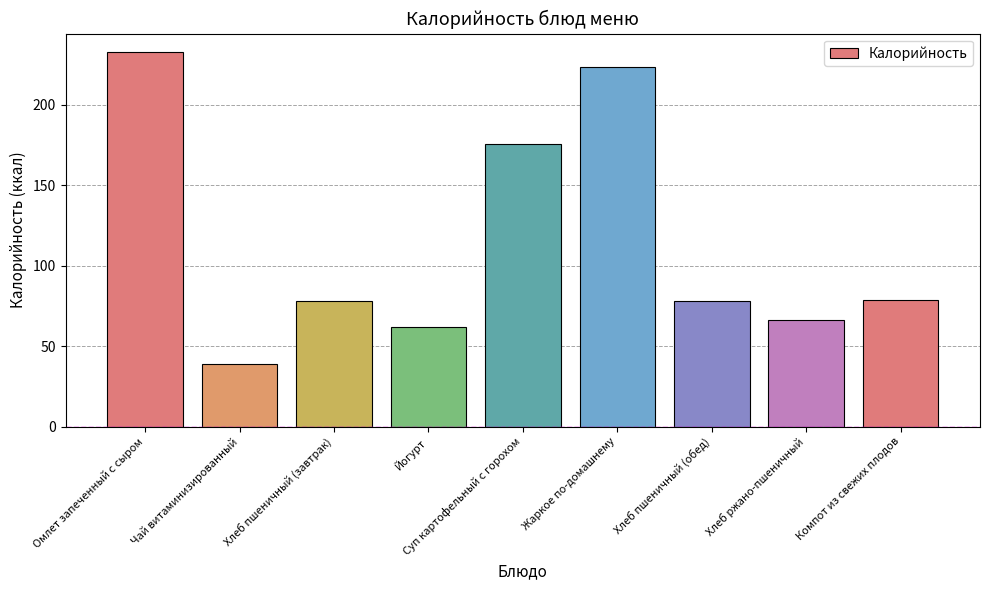

What is the difference between the second highest and minimum values?

184.4